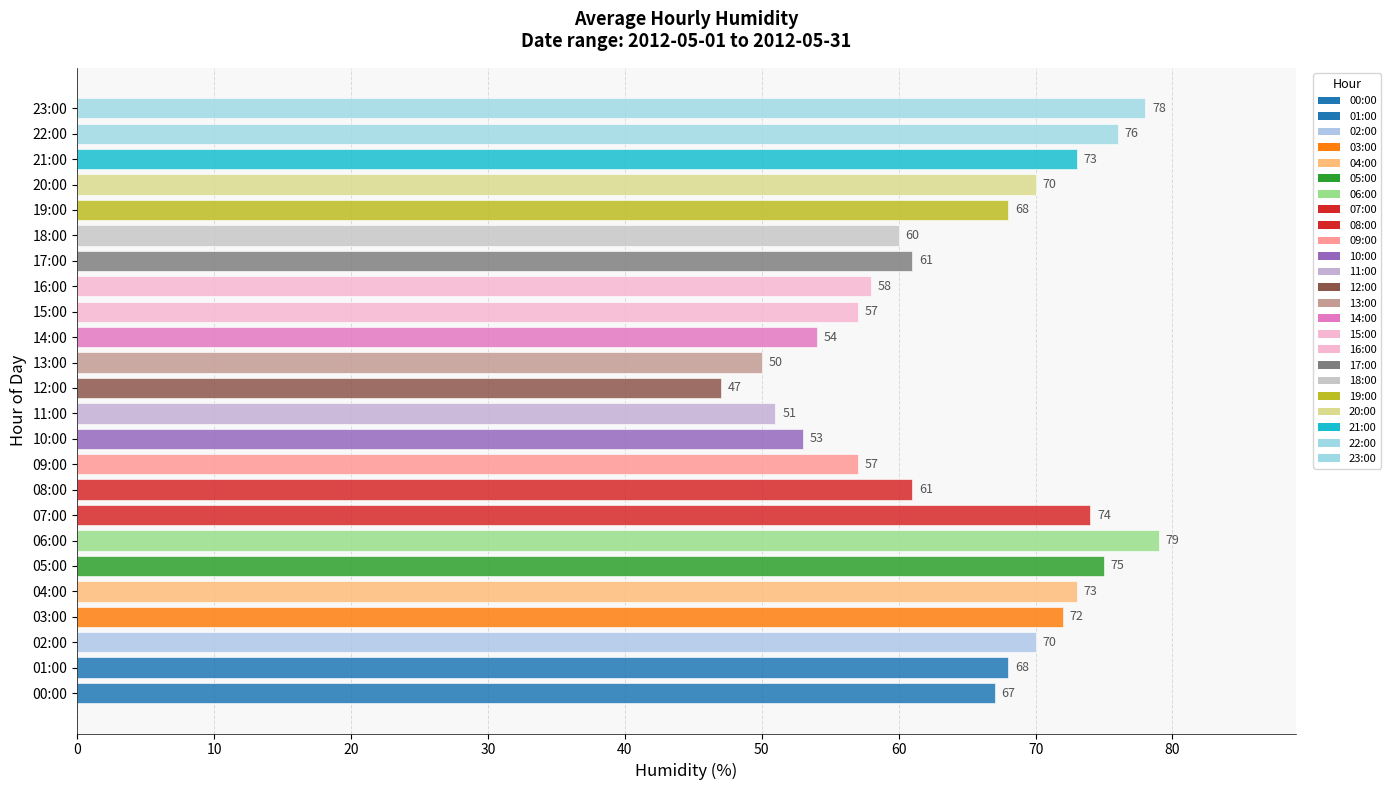

Are the bars grouped side by side (vs. stacked)?

No